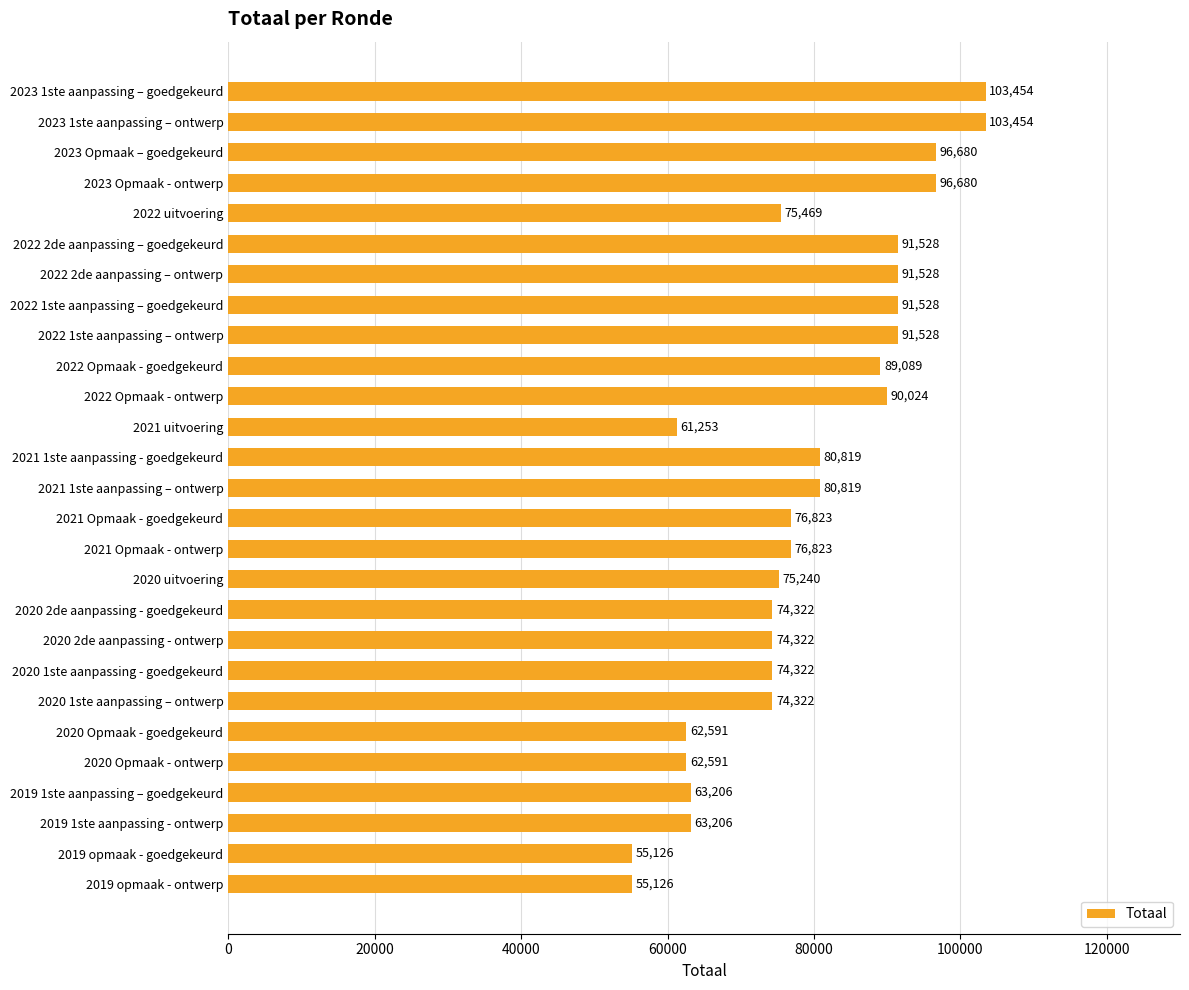

What is the difference between the maximum and second lowest values?

48328